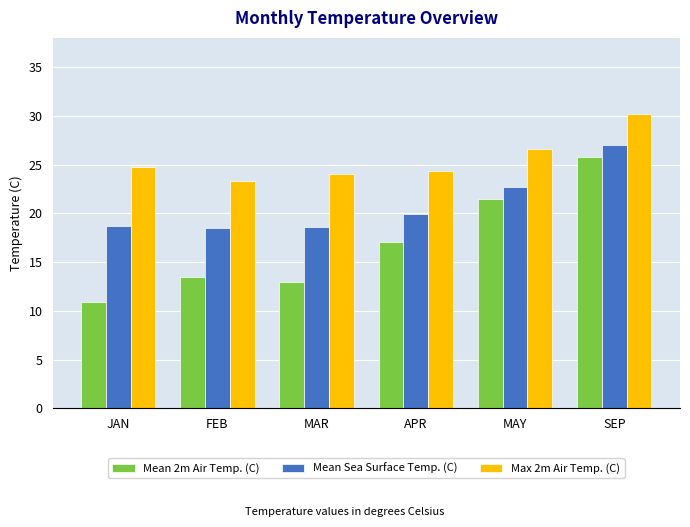

Which series has the largest total across all categories?

Max 2m Air Temp. (C)